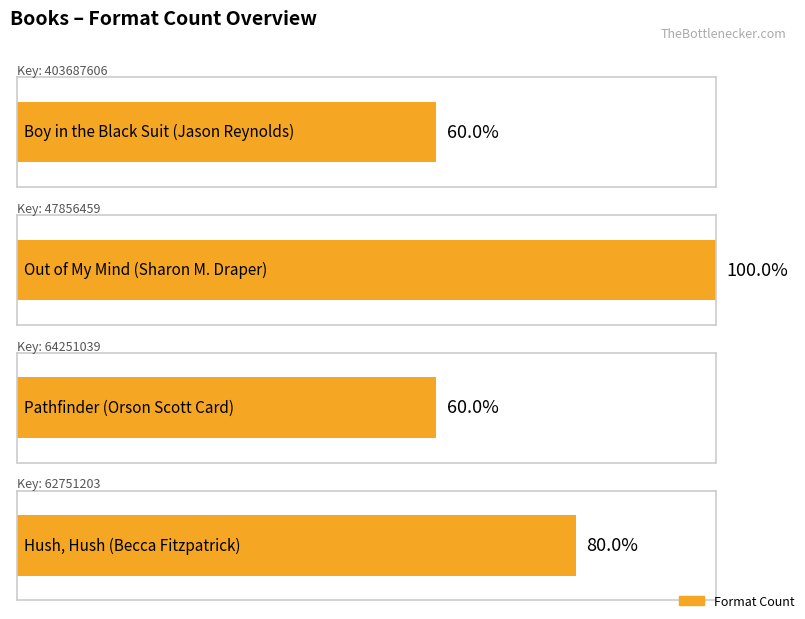

Which has a higher value, Hush, Hush or Boy in the Black Suit?

Hush, Hush